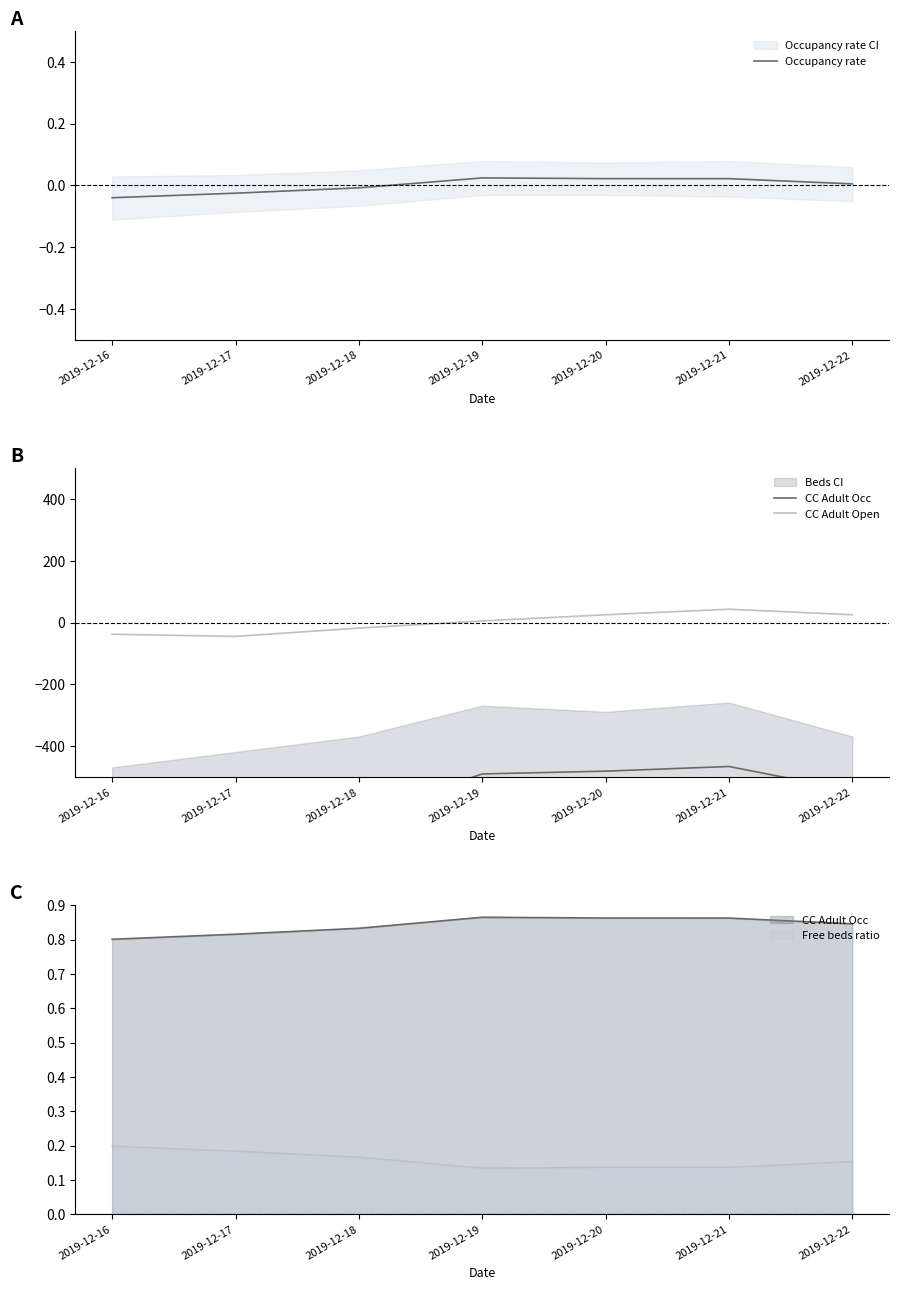

List the labels in order of Occupancy rate value, smallest first.

2019-12-16, 2019-12-17, 2019-12-18, 2019-12-22, 2019-12-21, 2019-12-20, 2019-12-19